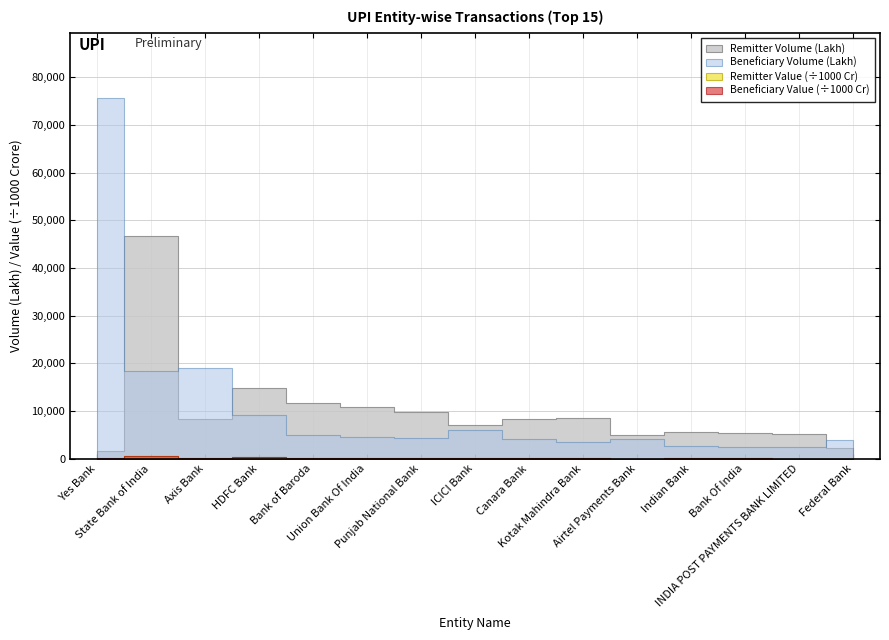

After their last crossing, which series has the higher values: Beneficiary Volume (Lakh) or Remitter Volume (Lakh)?

Beneficiary Volume (Lakh)